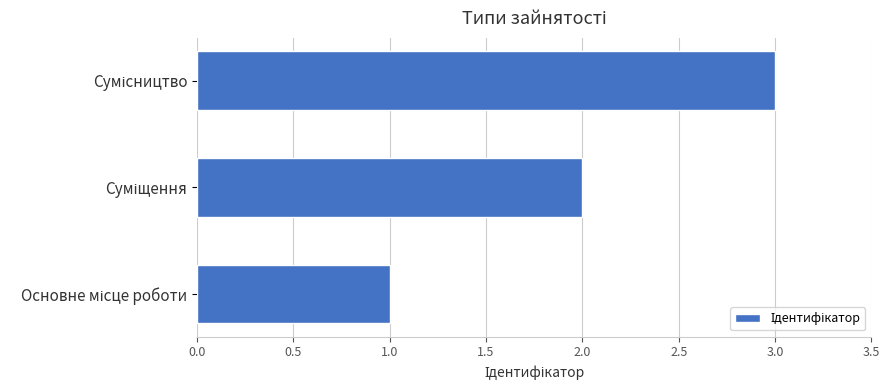

How many values are below 2?

1